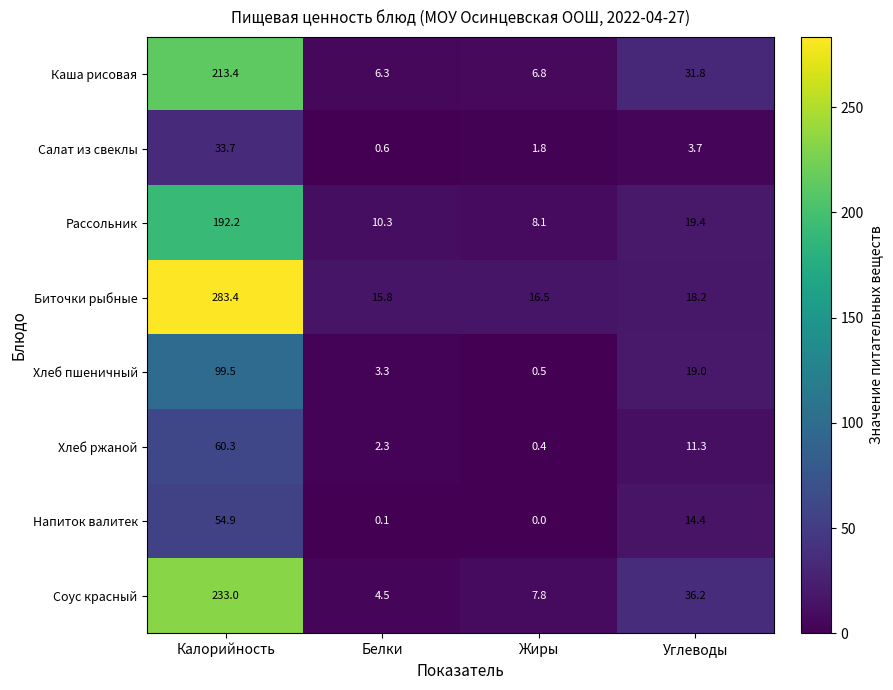

What is the sum of all Хлеб ржаной values?

74.3